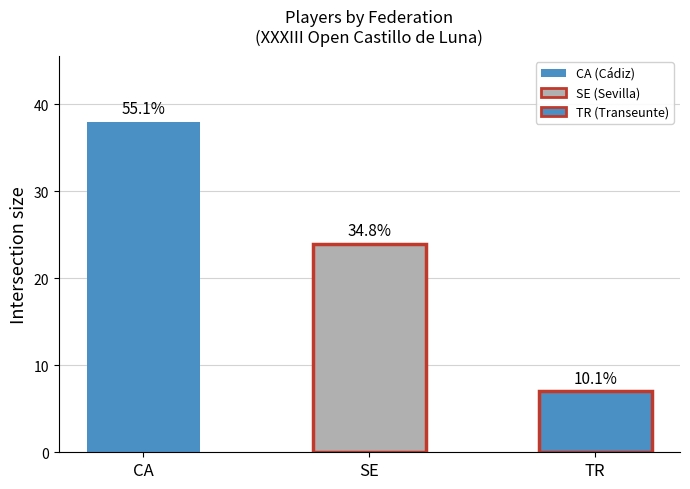

Reading left to right, list all the values displayed in this chart.

CA=38	SE=24	TR=7